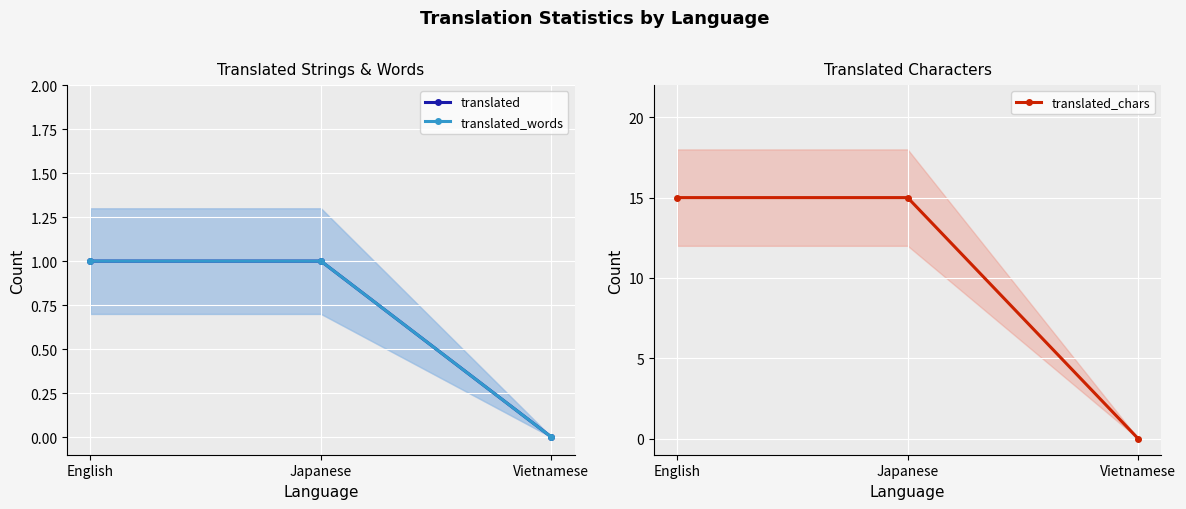

What is the spread (max minus min) of values at Japanese?

14